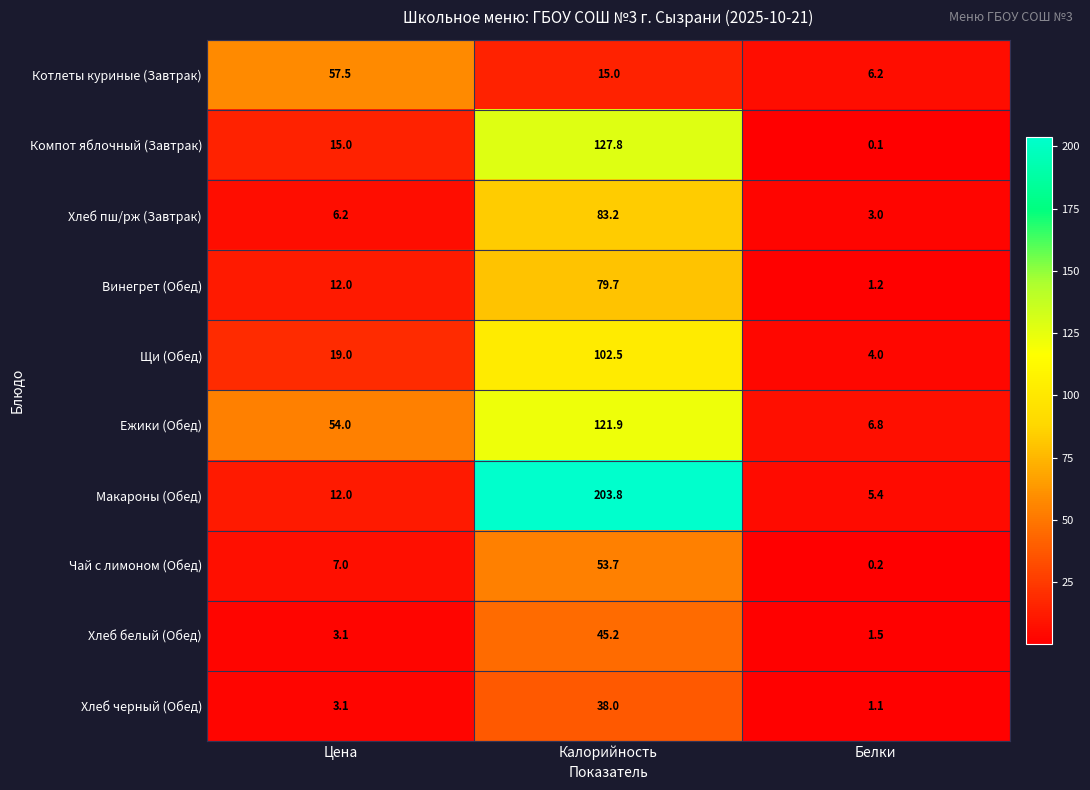

At Калорийность, list the series in order from largest to smallest.

Макароны (Обед), Компот яблочный (Завтрак), Ежики (Обед), Щи (Обед), Хлеб пш/рж (Завтрак), Винегрет (Обед), Чай с лимоном (Обед), Хлеб белый (Обед), Хлеб черный (Обед), Котлеты куриные (Завтрак)